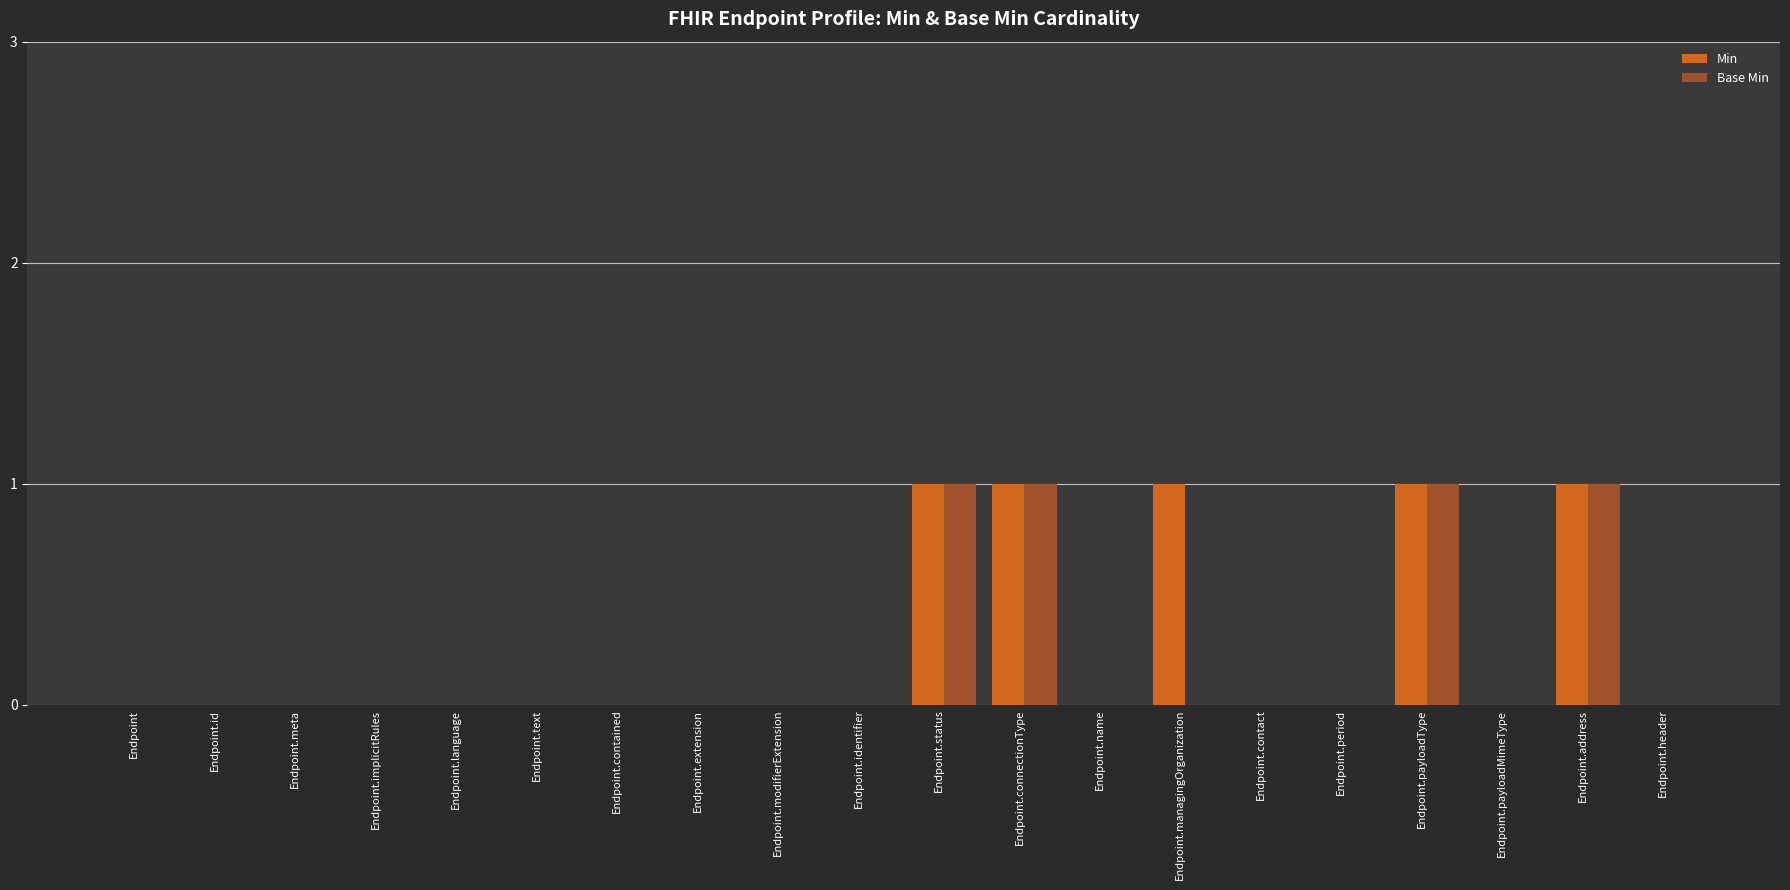

Is the value of Base Min at Endpoint.payloadMimeType greater than the value of Min at Endpoint.status?

No